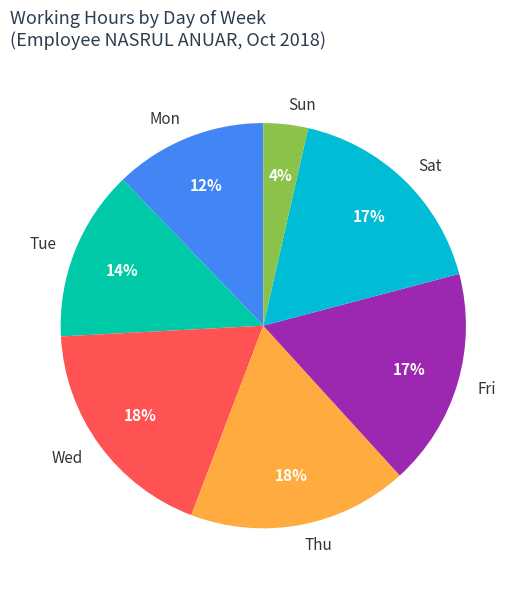

Which has a higher value, Fri or Mon?

Fri